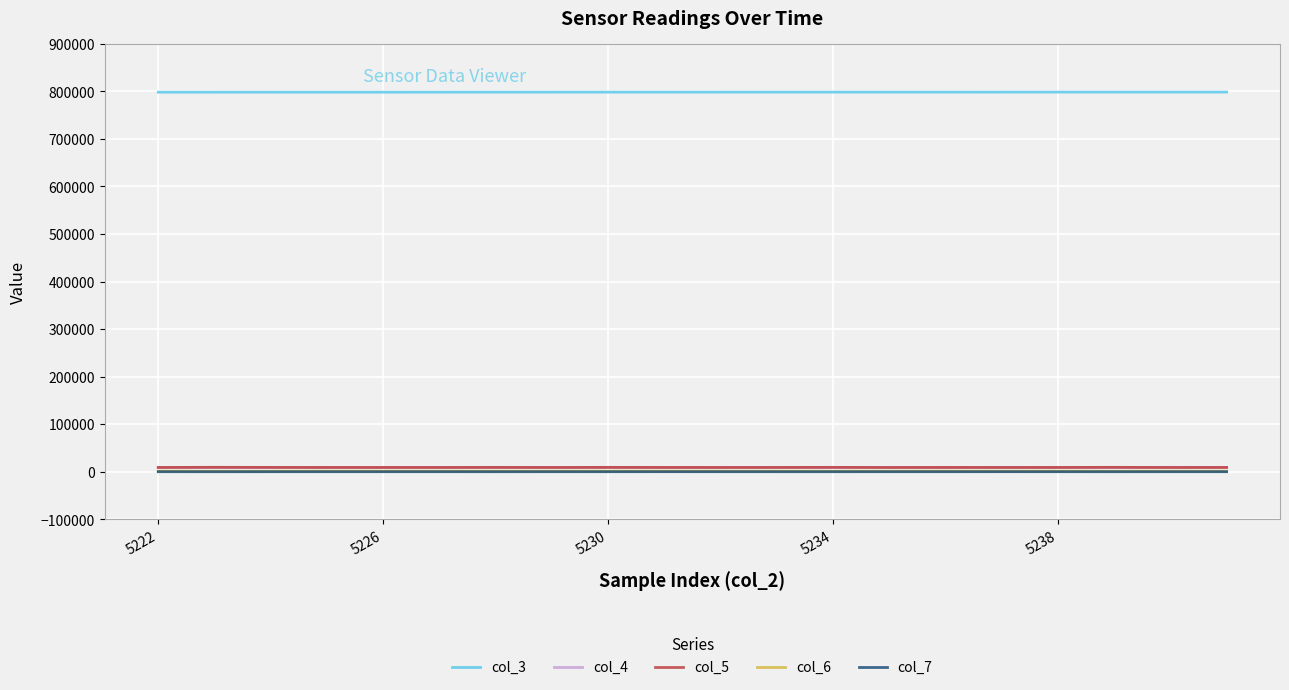

Which series has the largest total across all categories?

col_3